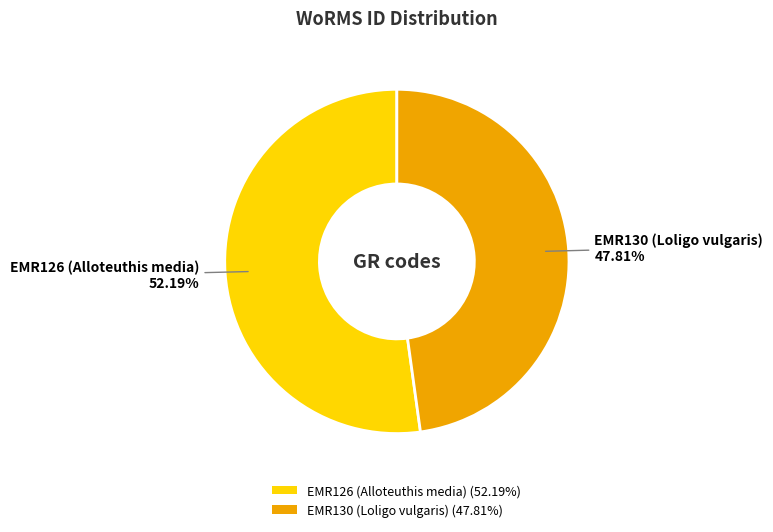

Which has a higher value, EMR126 (Alloteuthis media) or EMR130 (Loligo vulgaris)?

EMR126 (Alloteuthis media)